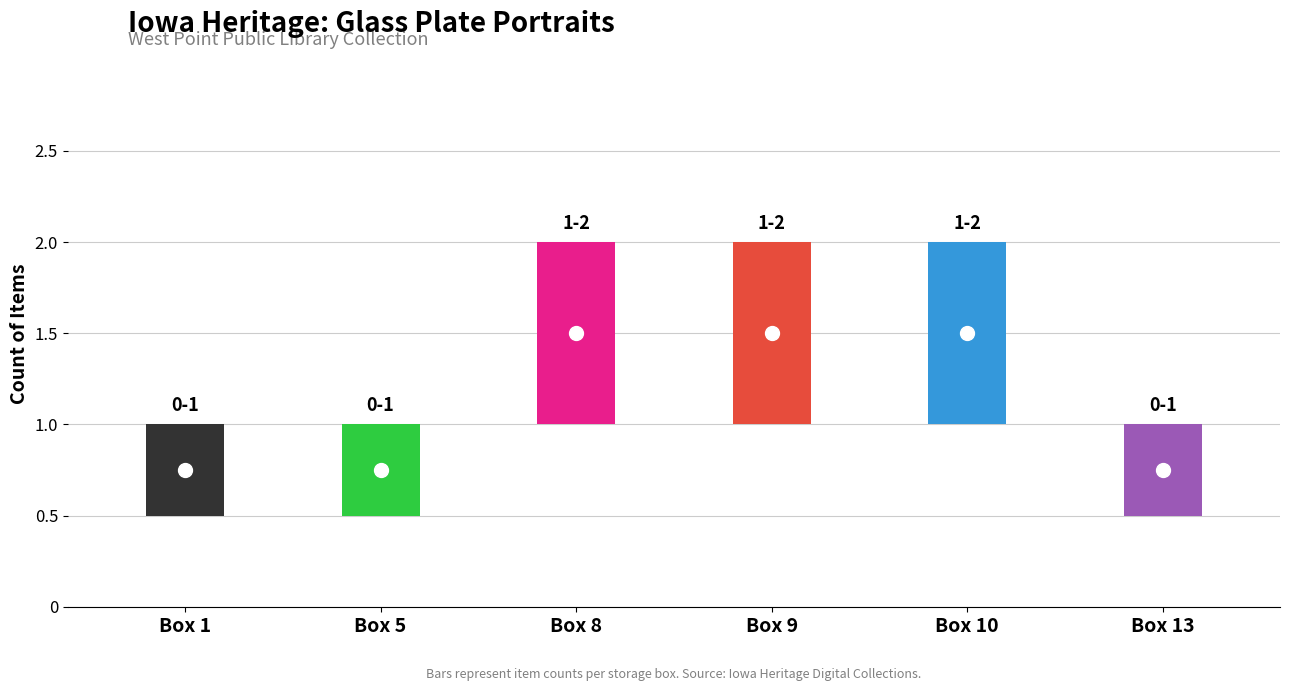

Is the value of Box 1 at Mr. and Mrs. R. Hart greater than the value of Box 8 at Jeanette McGuire?

No